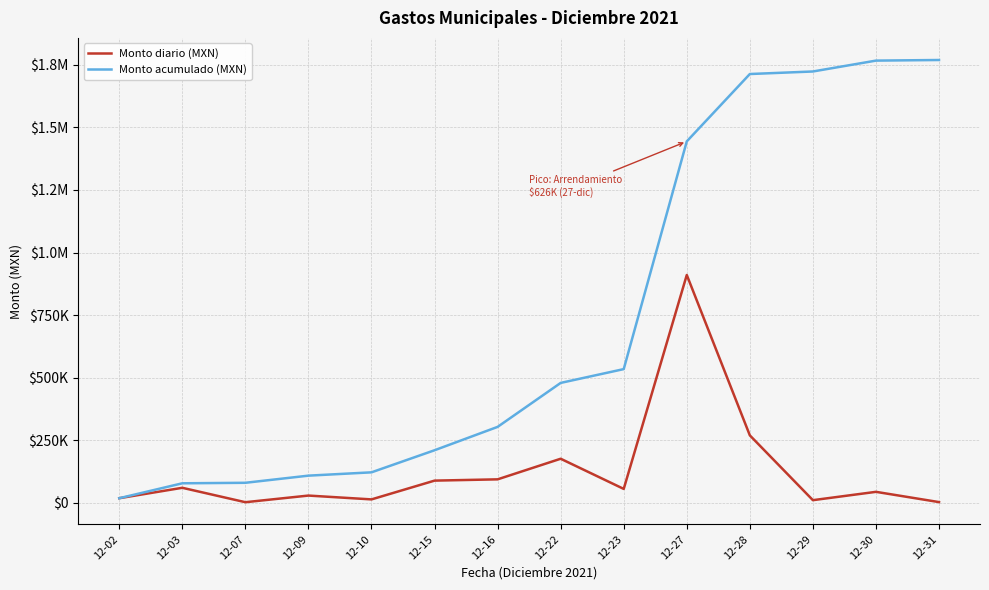

Does the chart have visible grid lines?

Yes